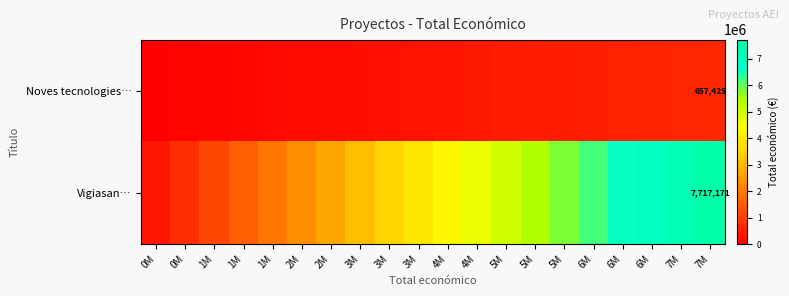

What is the total value across all series at 7M?

7955866.2